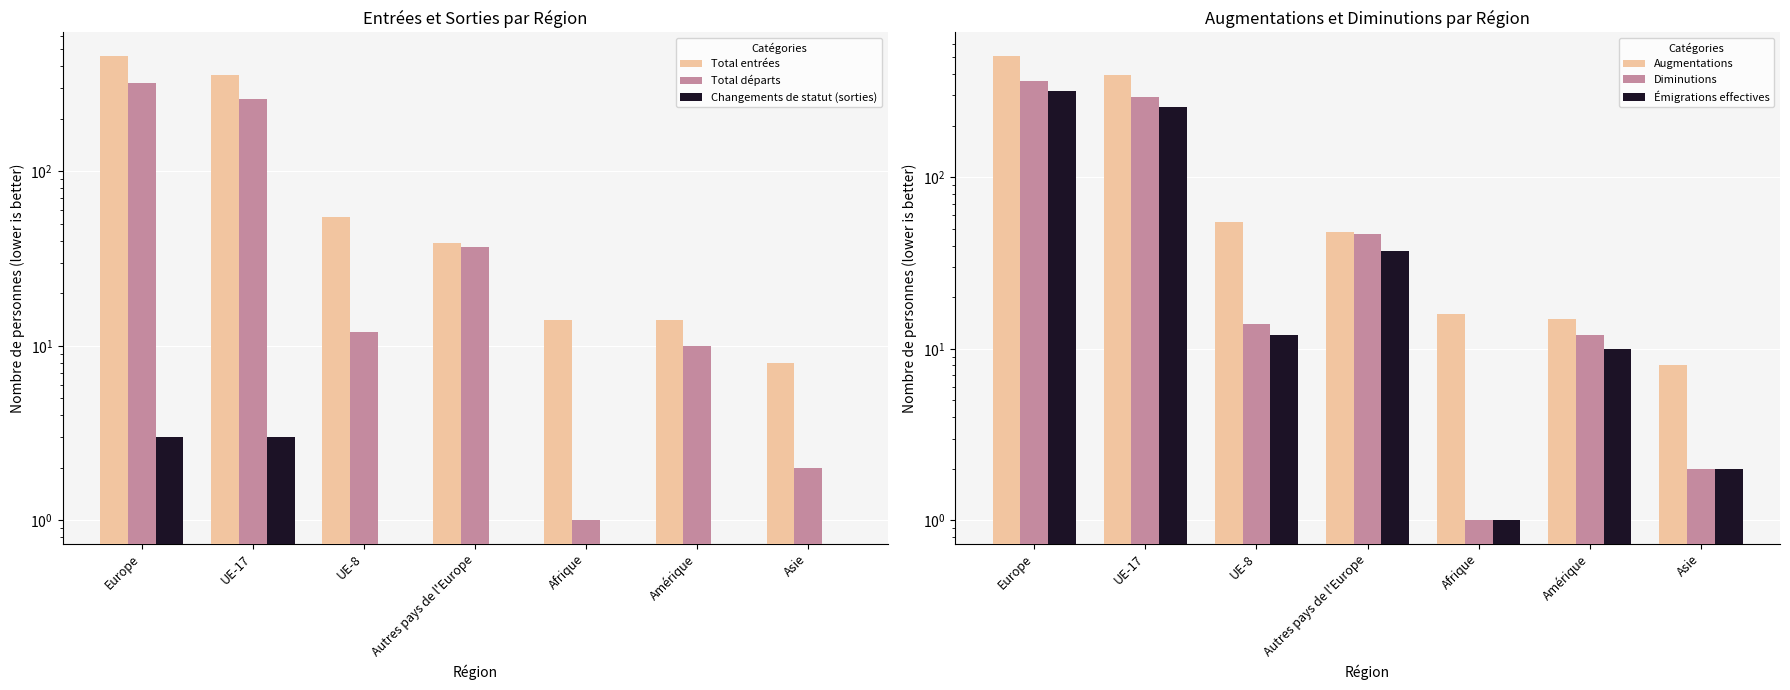

Which series has the largest range (max minus min)?

Augmentations